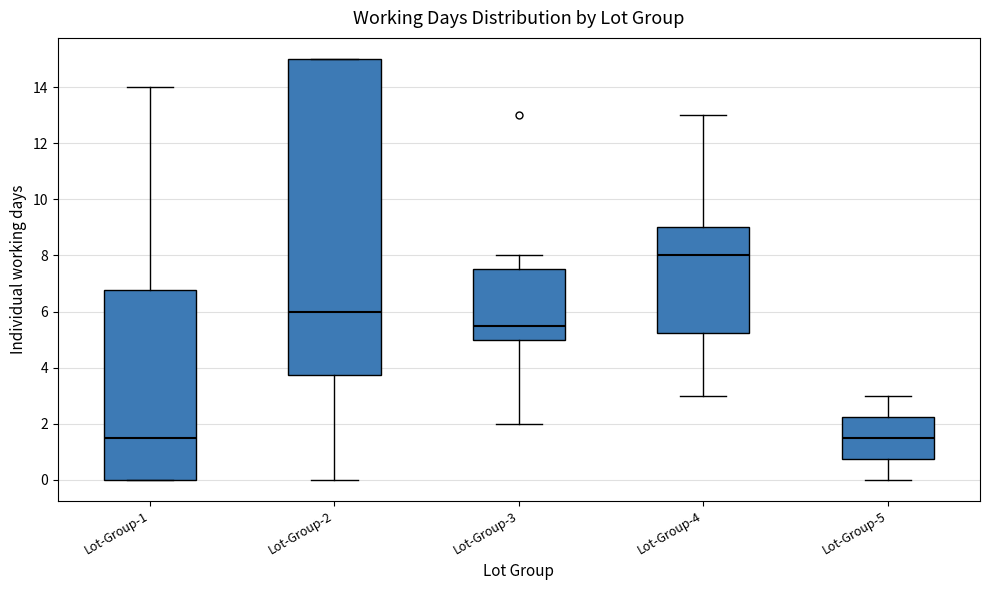

Where is the lower edge of the box for Lot-Group-4 on the y-axis? The values are not printed on the chart, so give them approximately, as read against the axis.

5.2